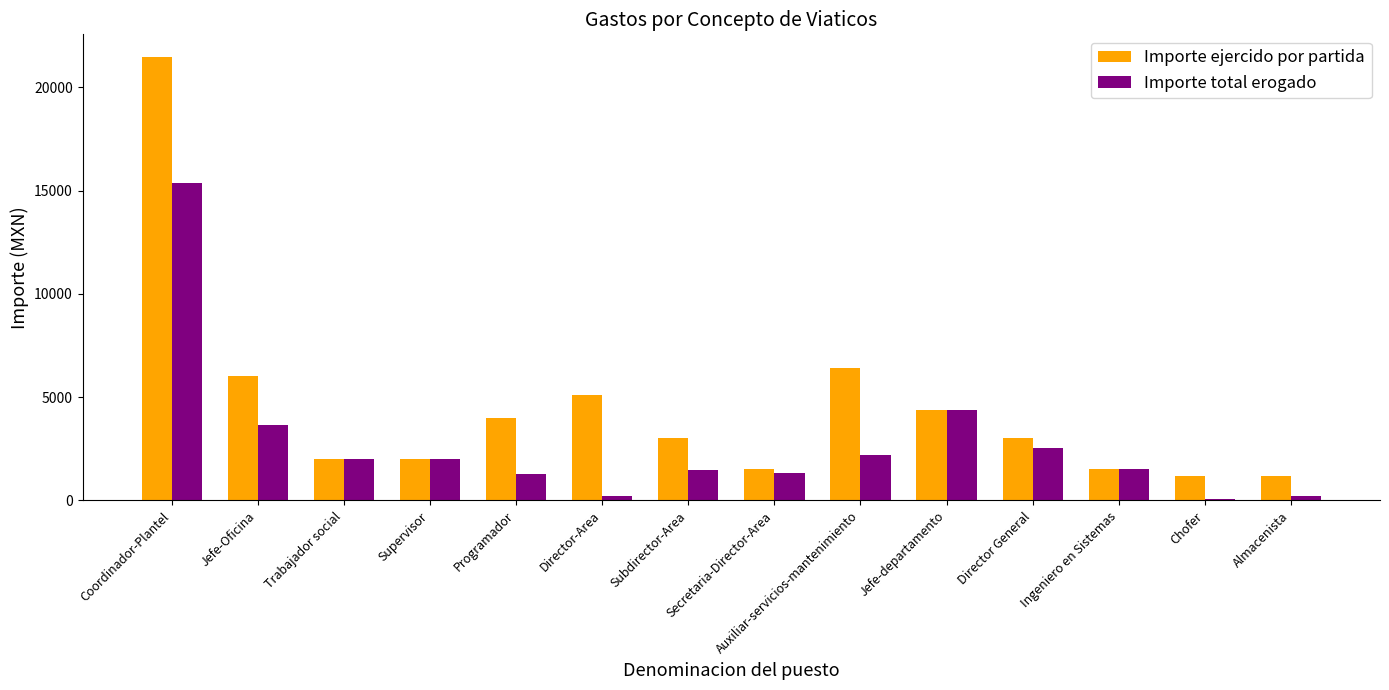

How many categories are shown in the chart?

14